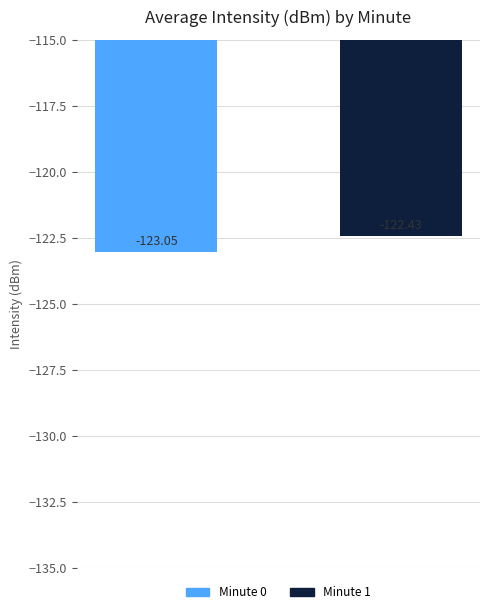

What is the average value?

-122.7